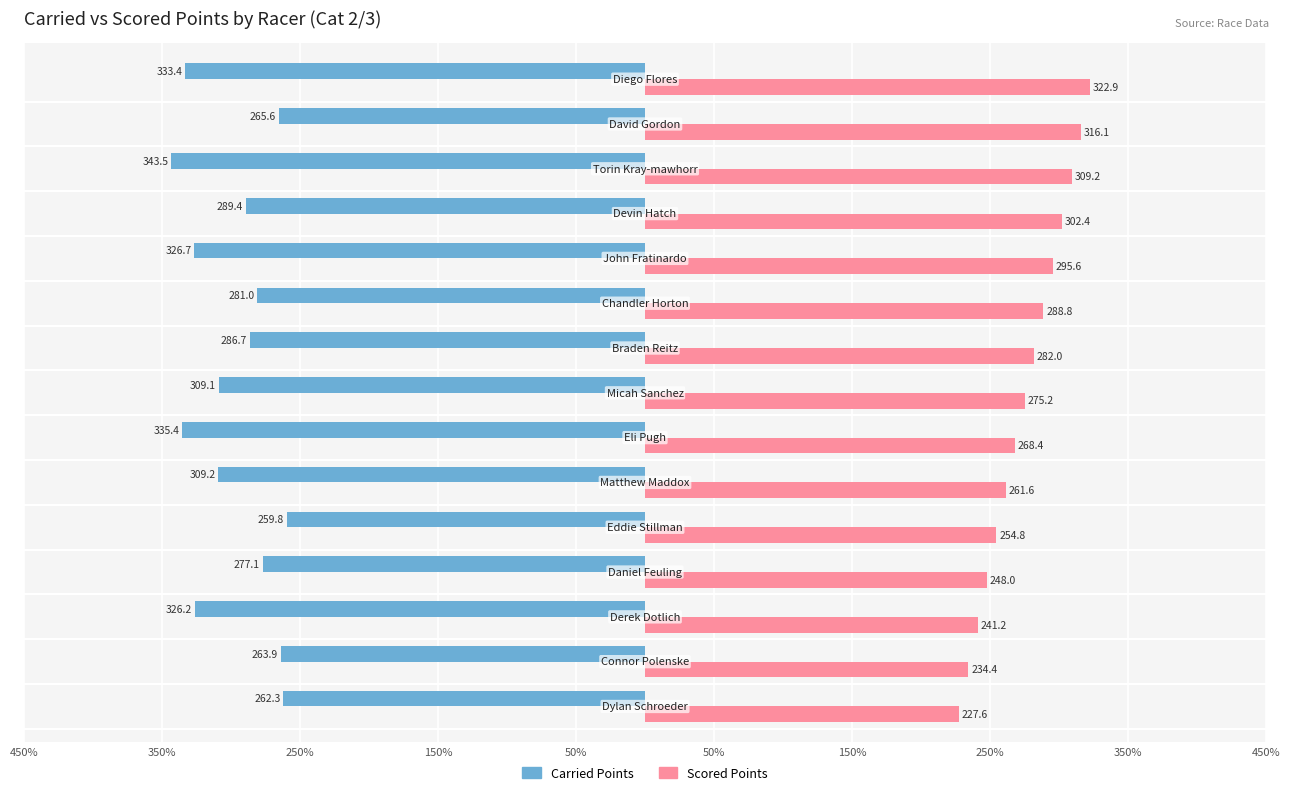

What is the sum of all Carried Points values?

-4469.4